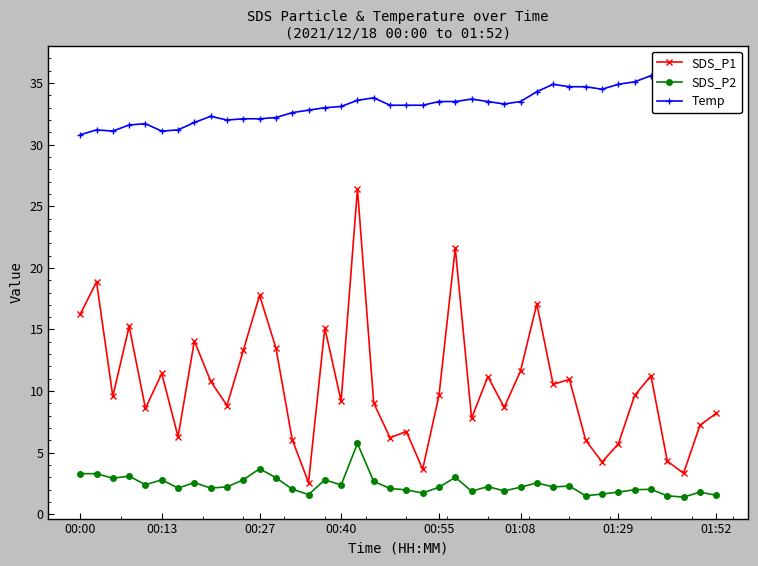

What is the highest value of the SDS_P2 series?

5.8